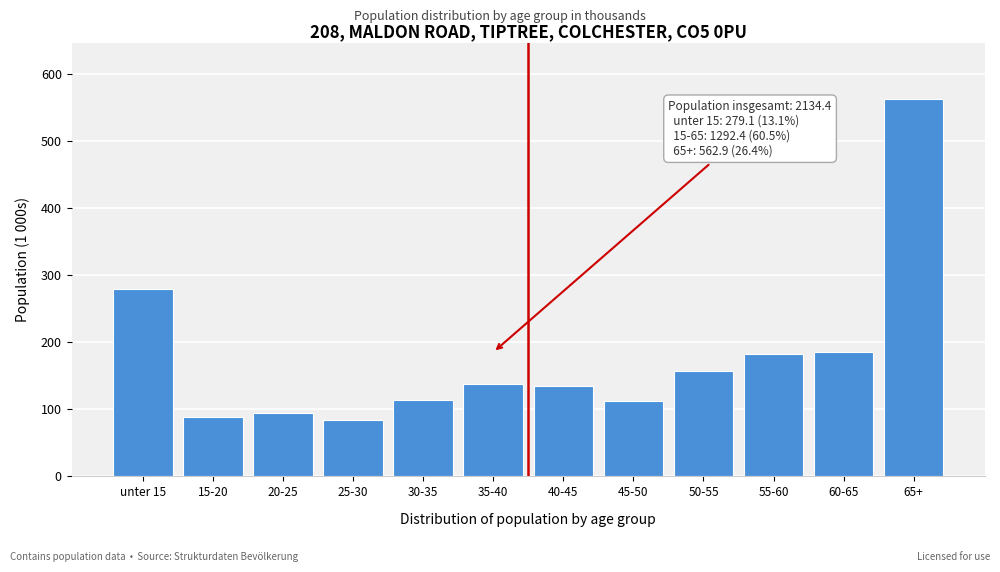

What is the label of the 3rd bar from the left?

20-25